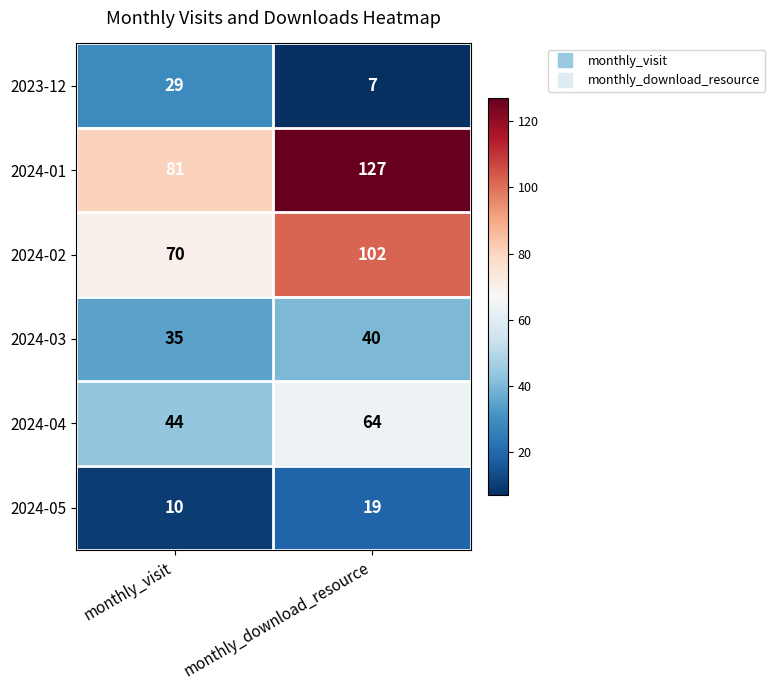

Which series has the widest spread of values?

2024-01